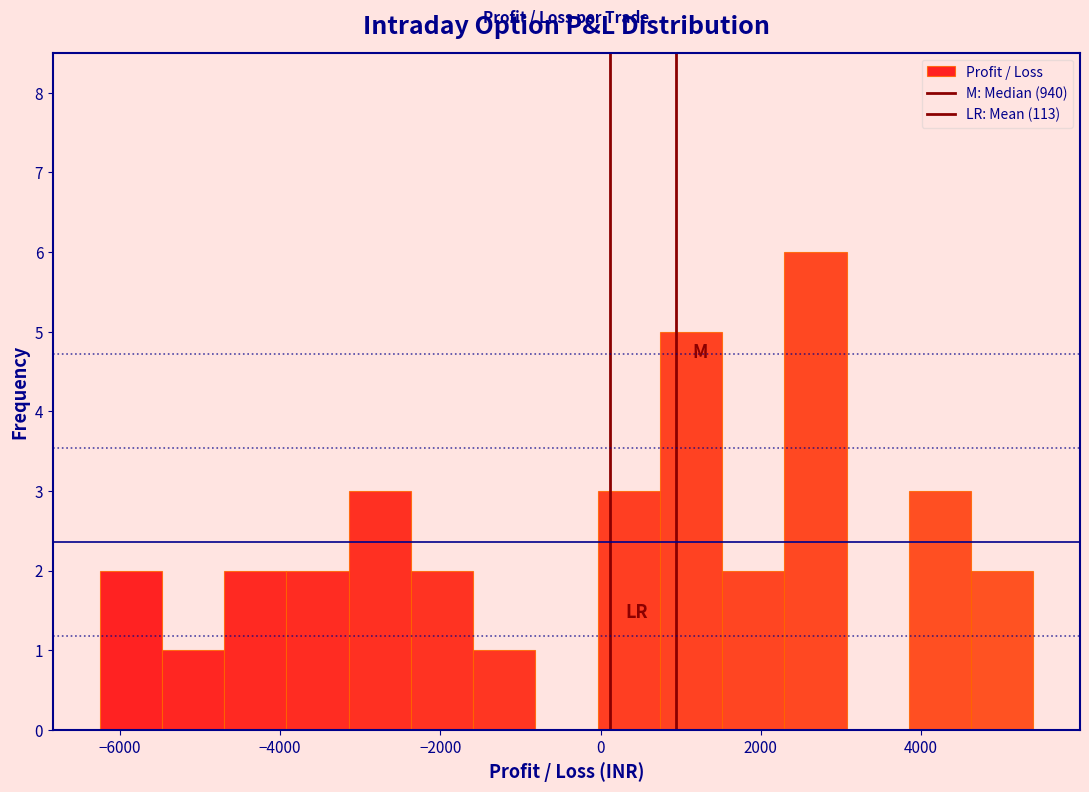

Around what value on the x-axis is the tallest bar? Give the approximate position of its centre, as read against the axis.

2600